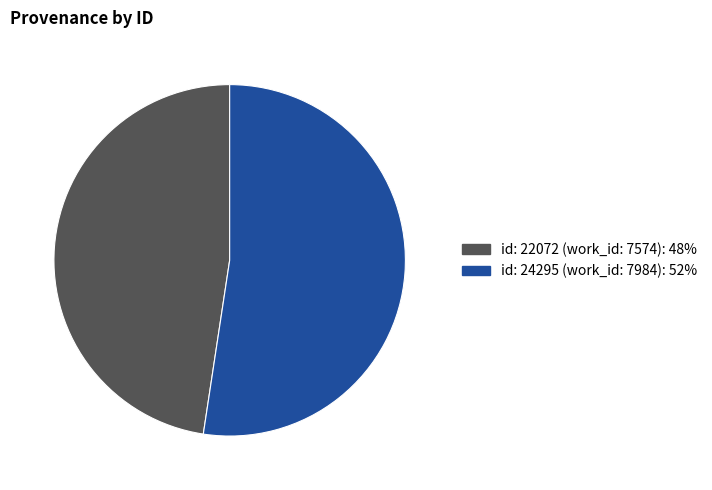

Count the number of slices in the pie.

2